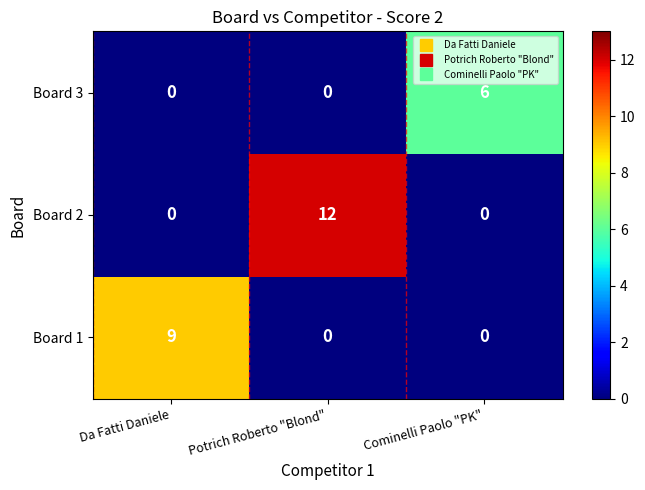

The Board 2 series shows -7 at Cominelli Paolo "PK". True or false?

False